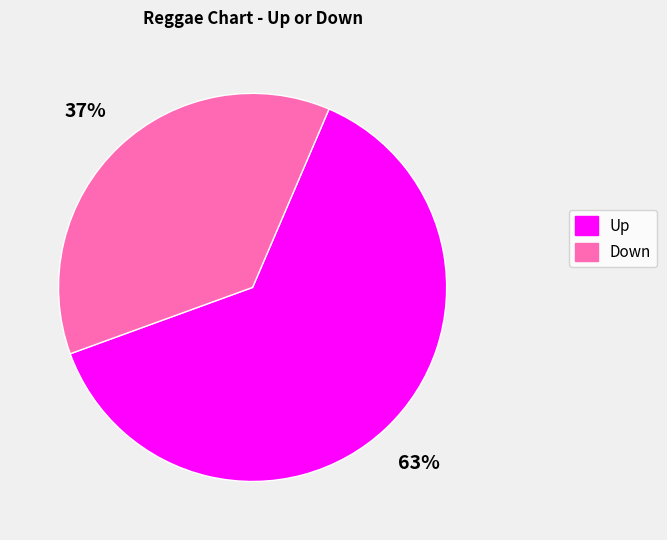

Does any single category account for the majority?

Yes